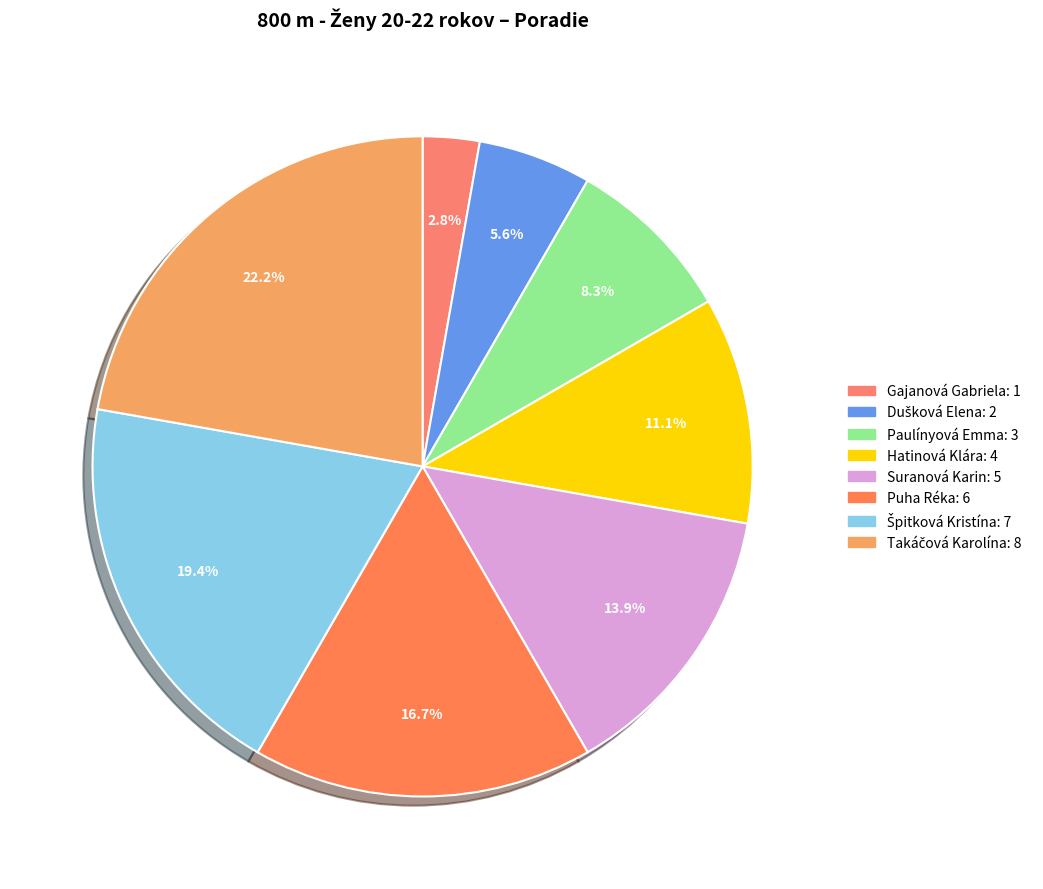

Count the number of slices in the pie.

8